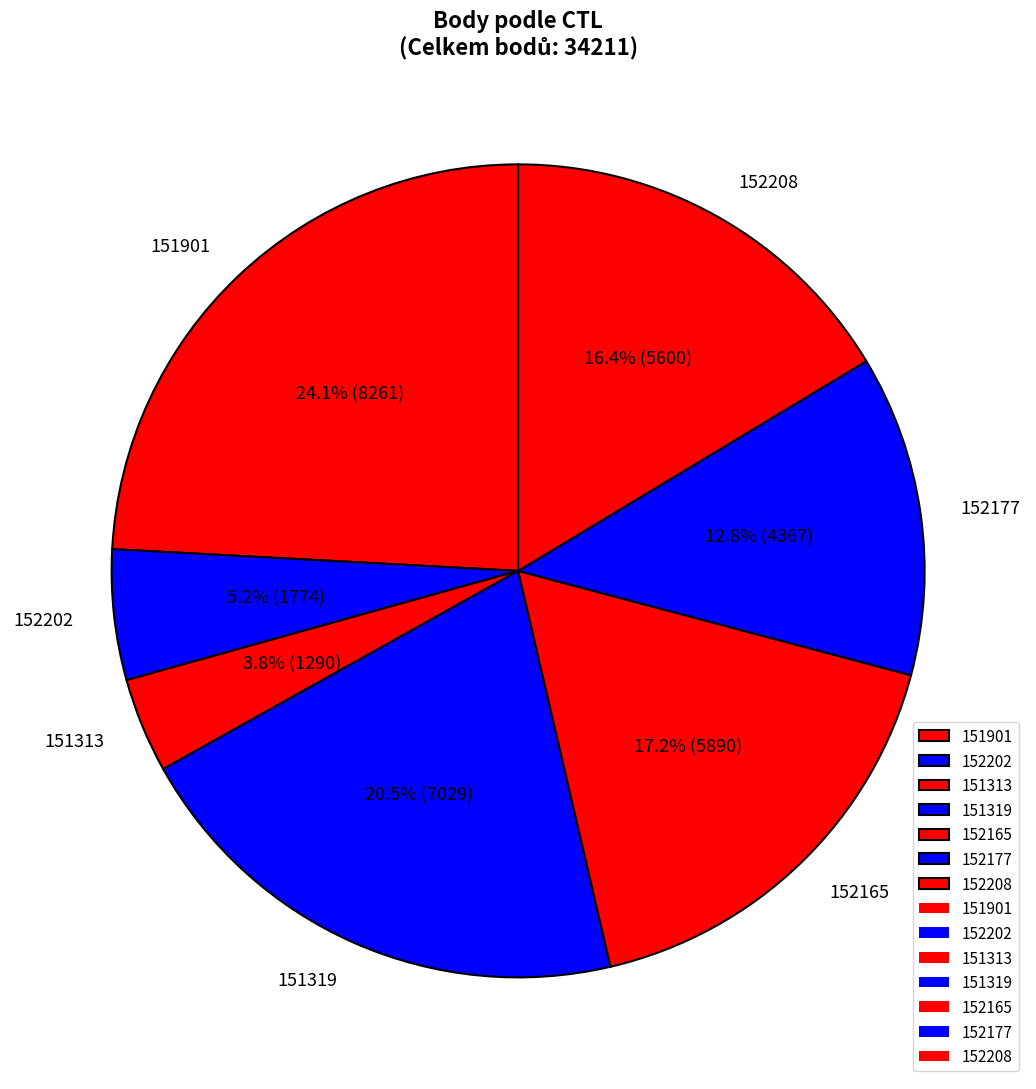

Does 152165 account for over 50% of the chart?

No